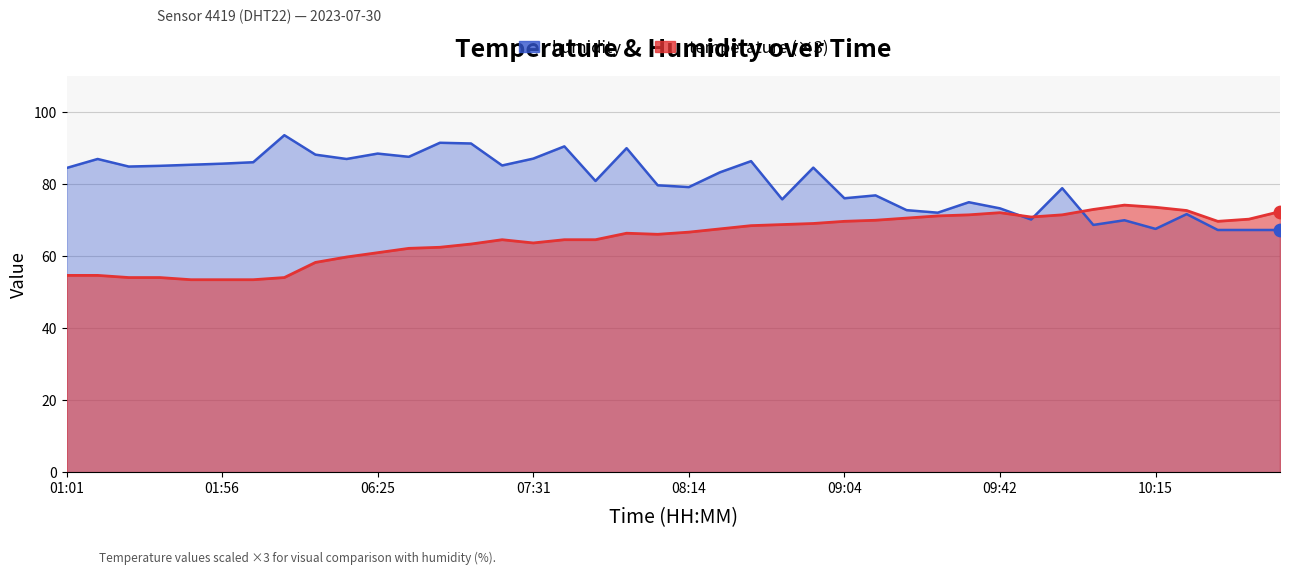

Which series has the largest Y range (max minus min)?

humidity